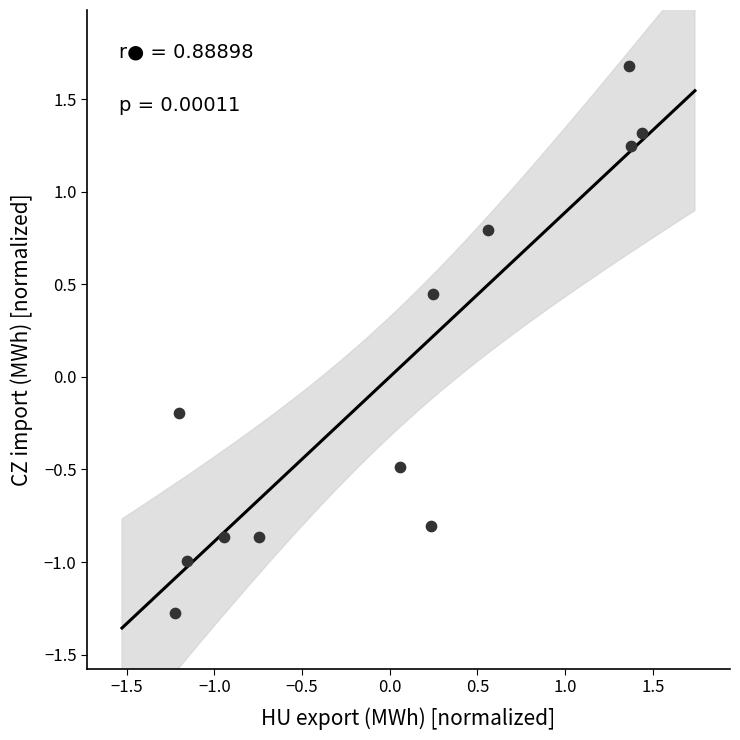

What is the range of Y values (max minus min)?

3.0